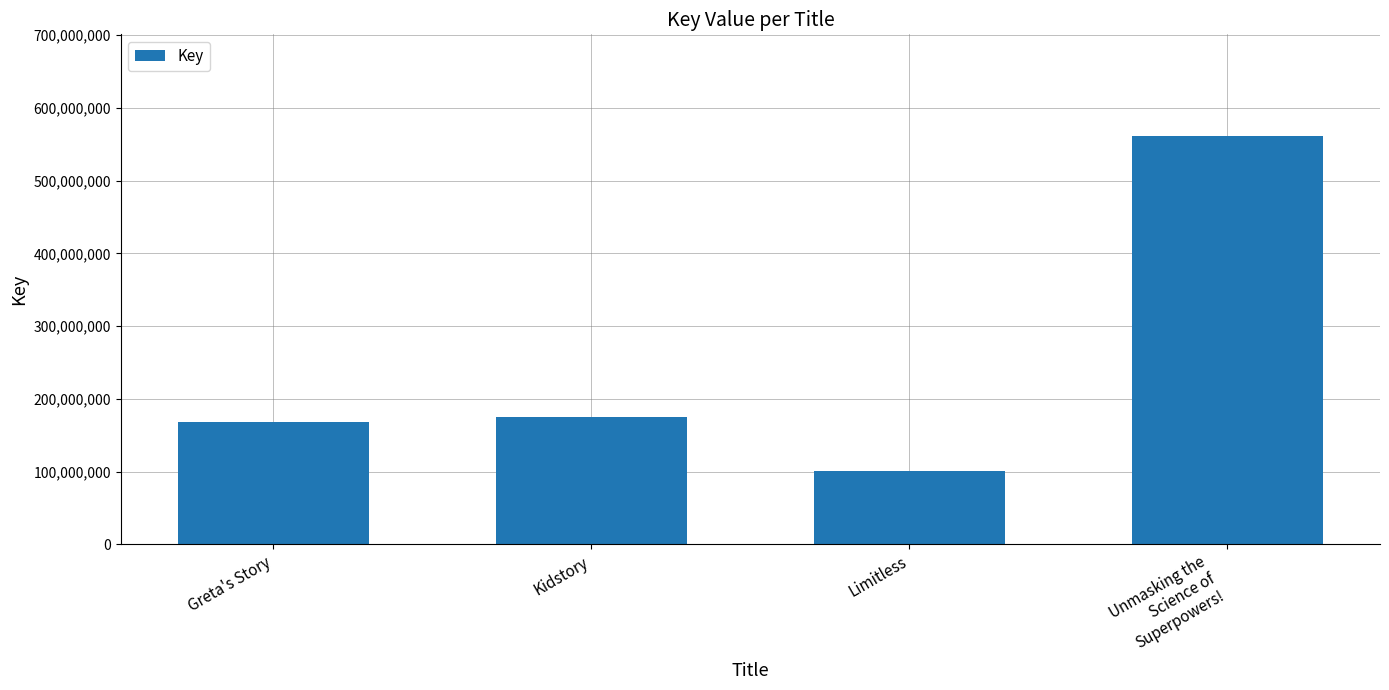

The chart shows a value of 175102984 at Kidstory. True or false?

True